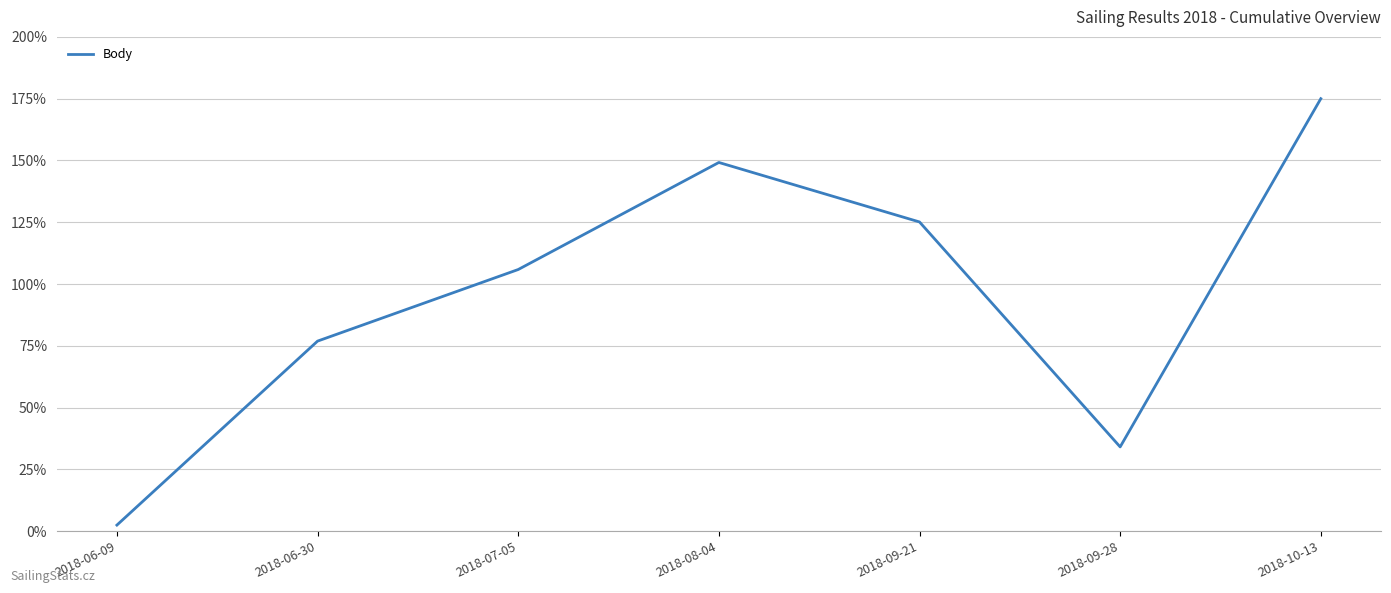

Reading left to right, extract all data points from this chart.

2.4	76.9	105.9	149.2	125.1	34.1	175.0